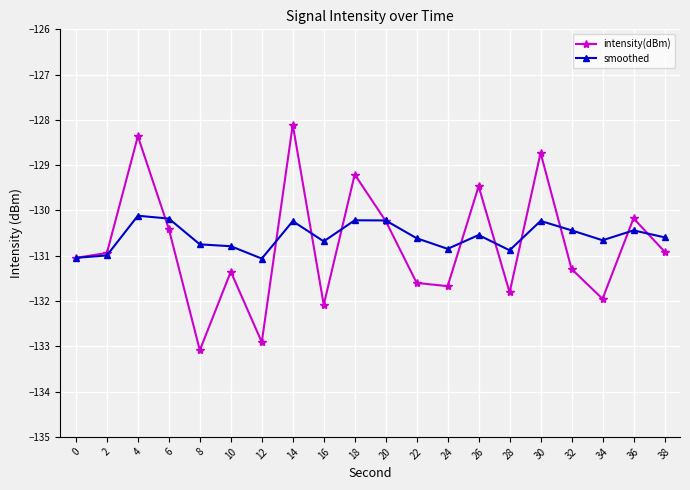

Where does the intensity(dBm) series first go above -130?

4